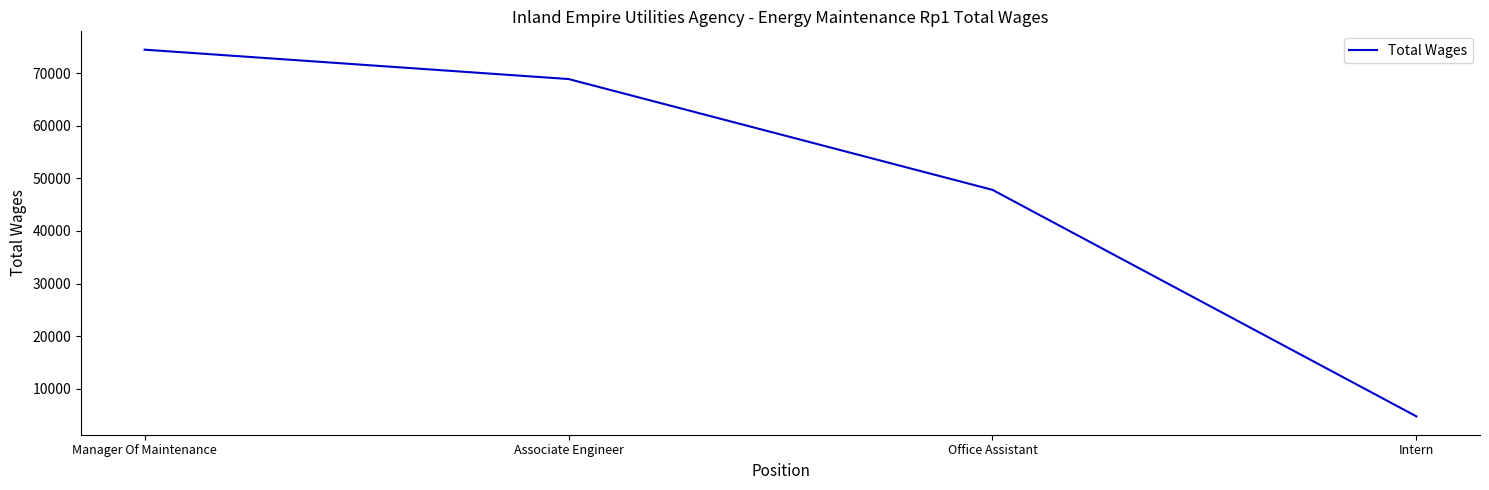

At which label is the value closest to 39611?

Office Assistant